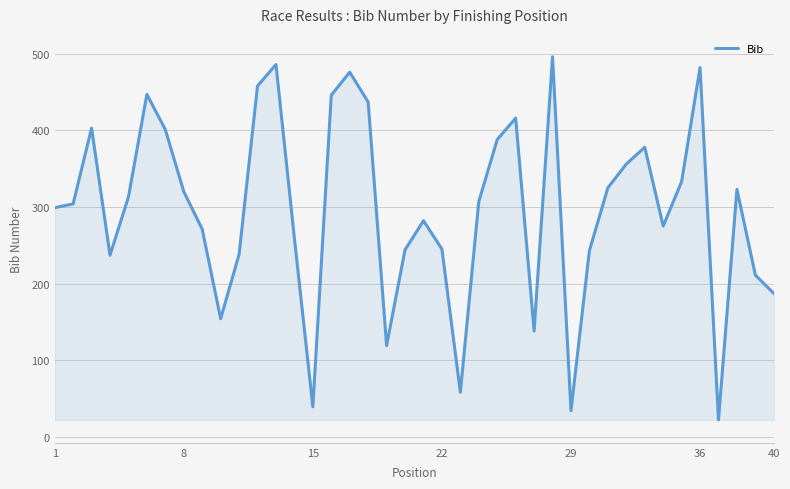

What is the maximum value shown in the chart?

496